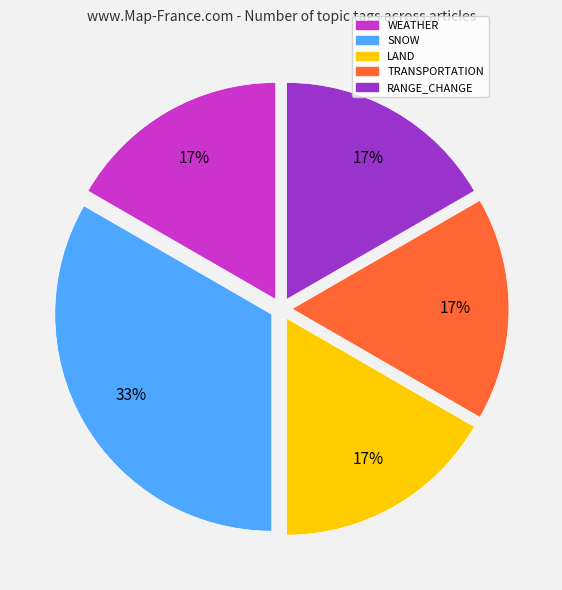

Is it true that RANGE_CHANGE is 25% of the pie?

False